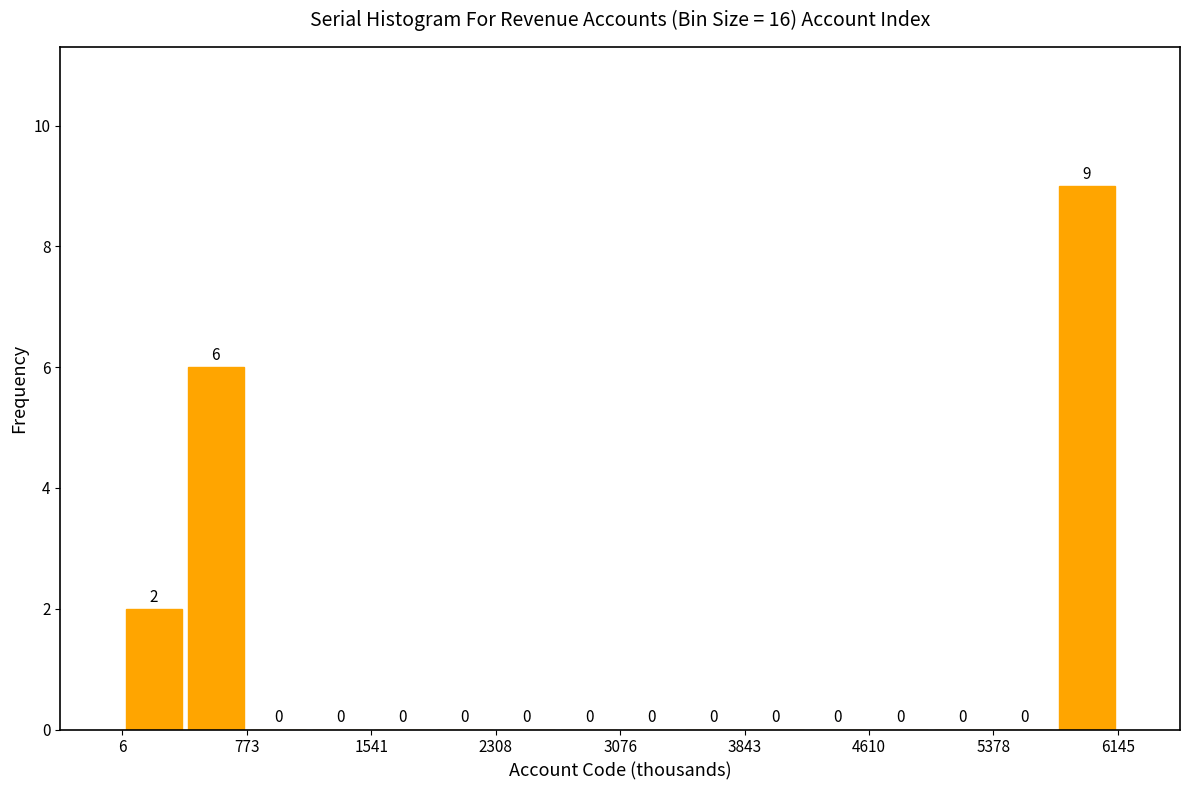

Around what value on the x-axis is the tallest bar? Give the approximate position of its centre, as read against the axis.

6000